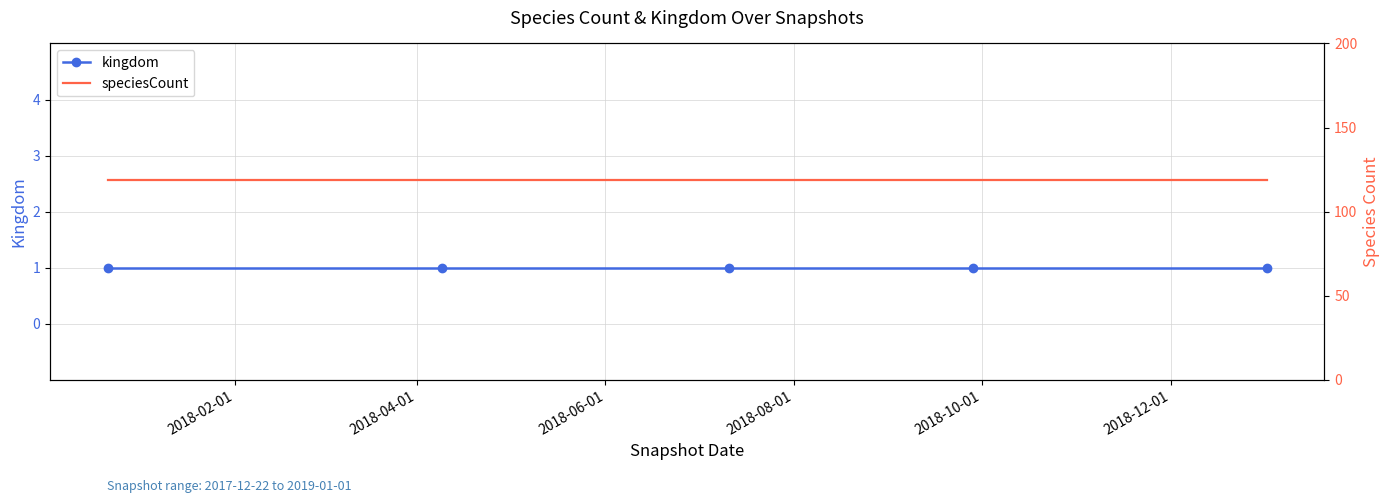

List the labels in order of kingdom value, smallest first.

2018-02-01, 2018-04-01, 2018-06-01, 2018-08-01, 2018-10-01